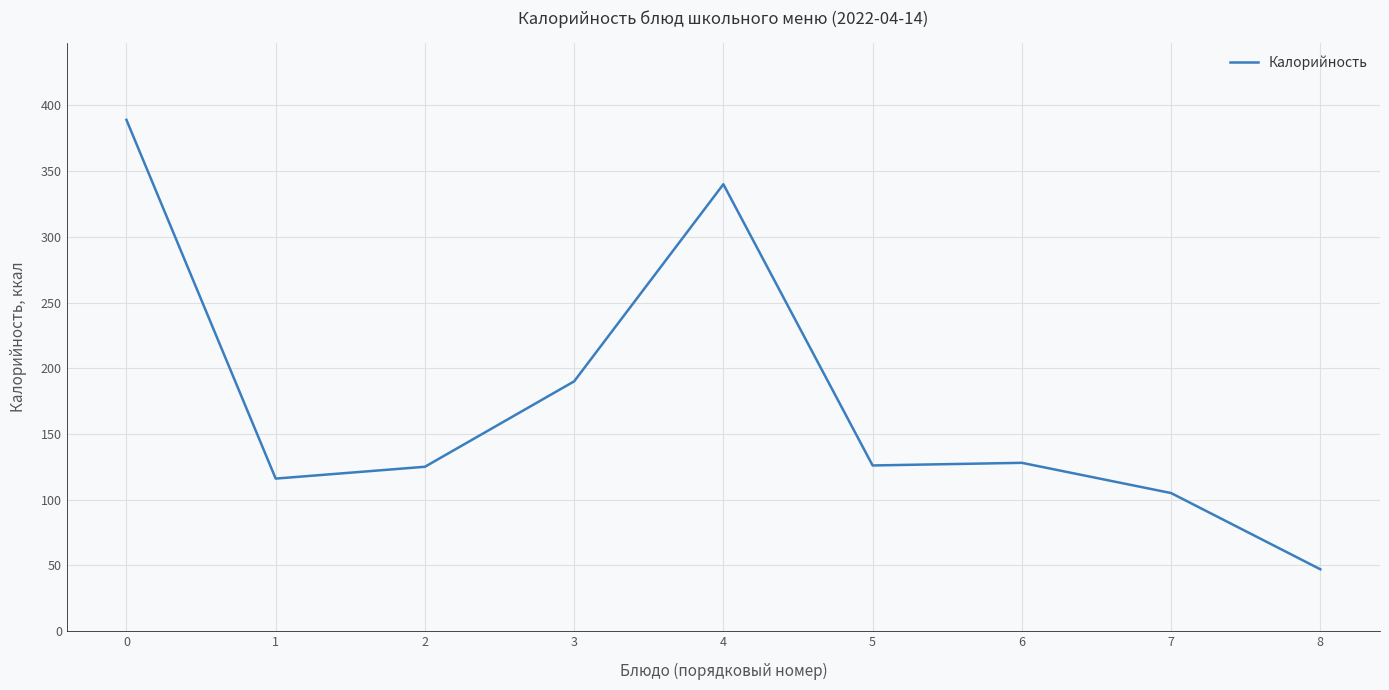

The value at 5 is 126. True or false?

True